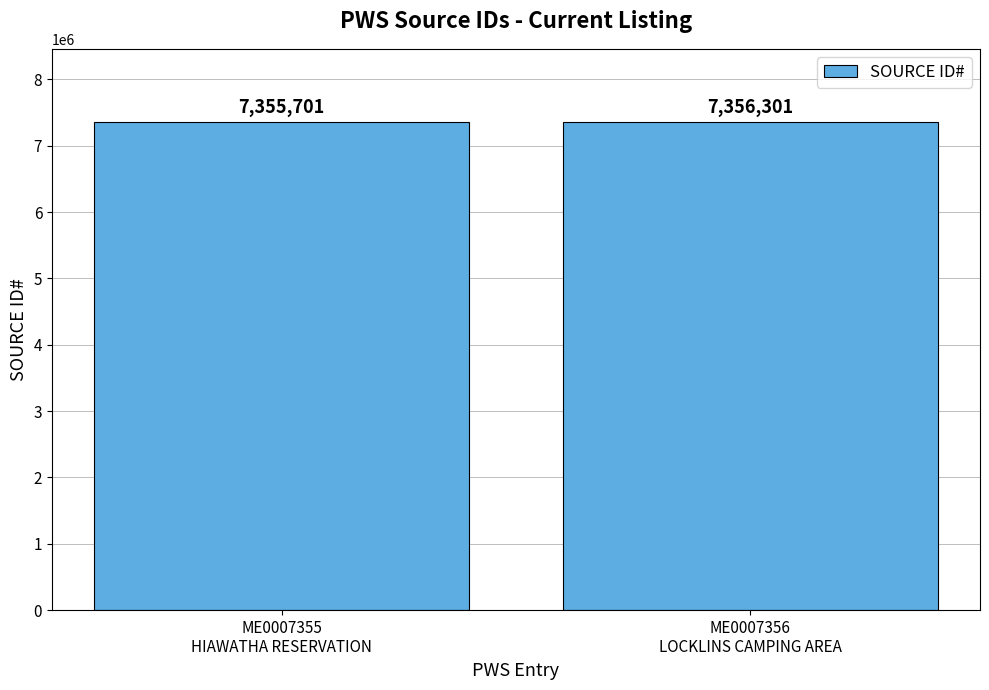

What is the average value?

7356001